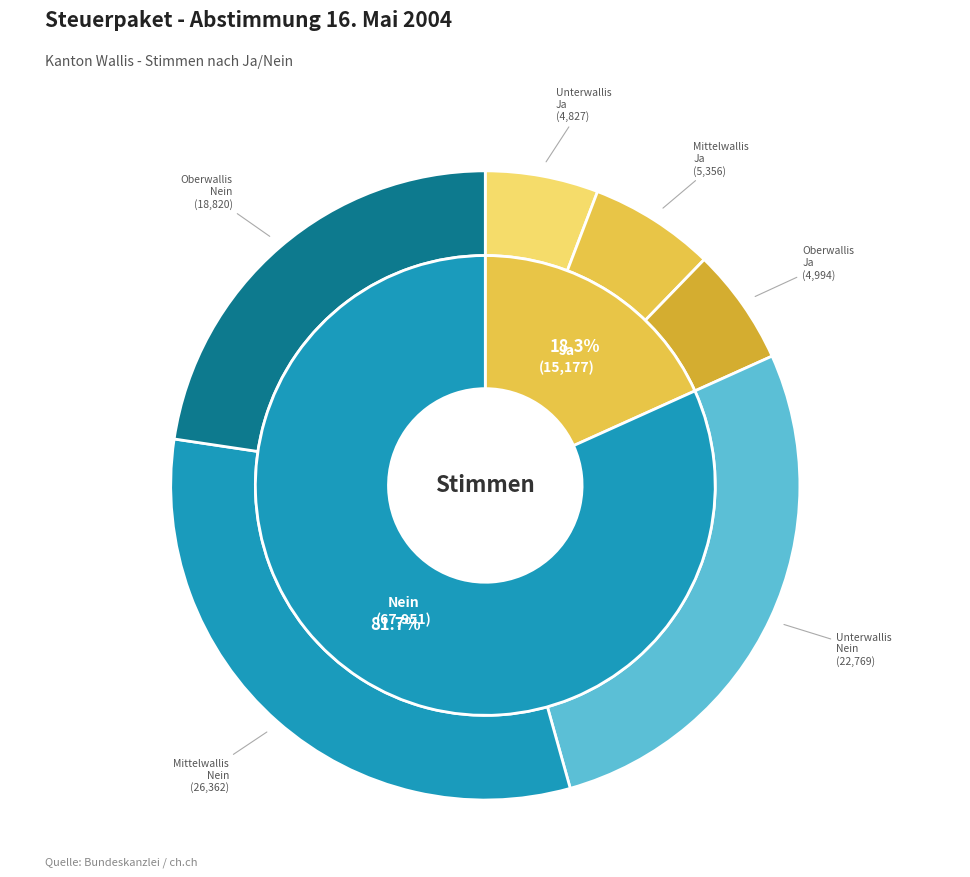

Is it true that Nein is 82% of the pie?

True